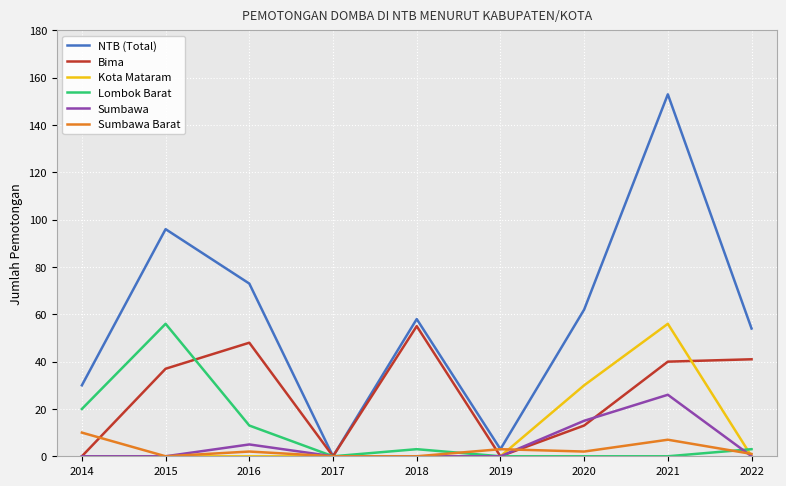

What is the sum of the Bima values at 2015 and 2022?

78